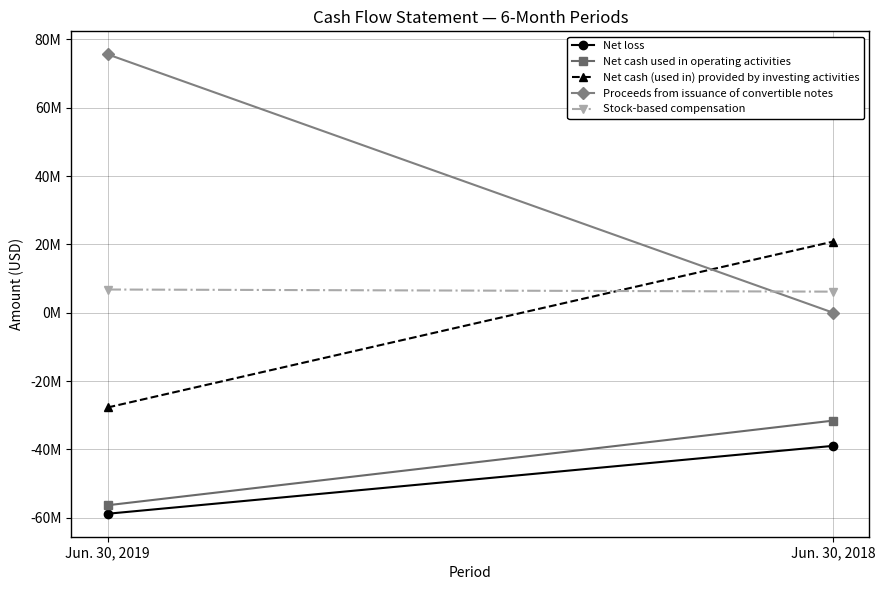

What is the highest value of the Net loss series?

-38989953